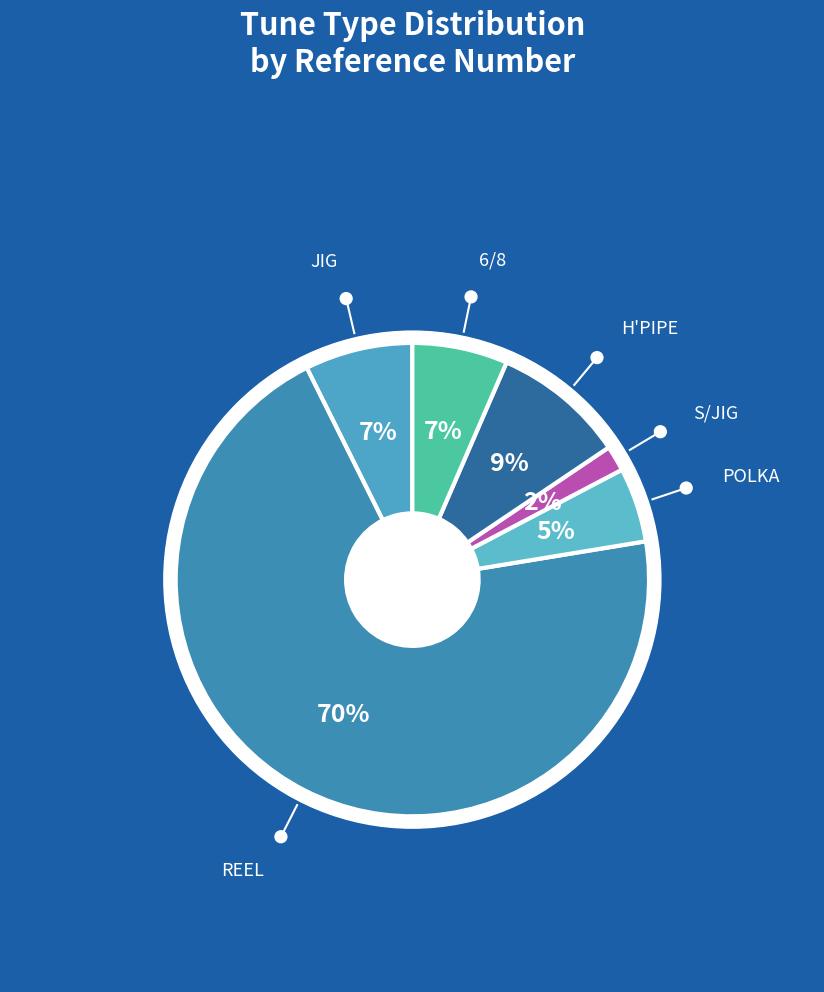

What percentage is the REEL slice, to the nearest percent?

70%